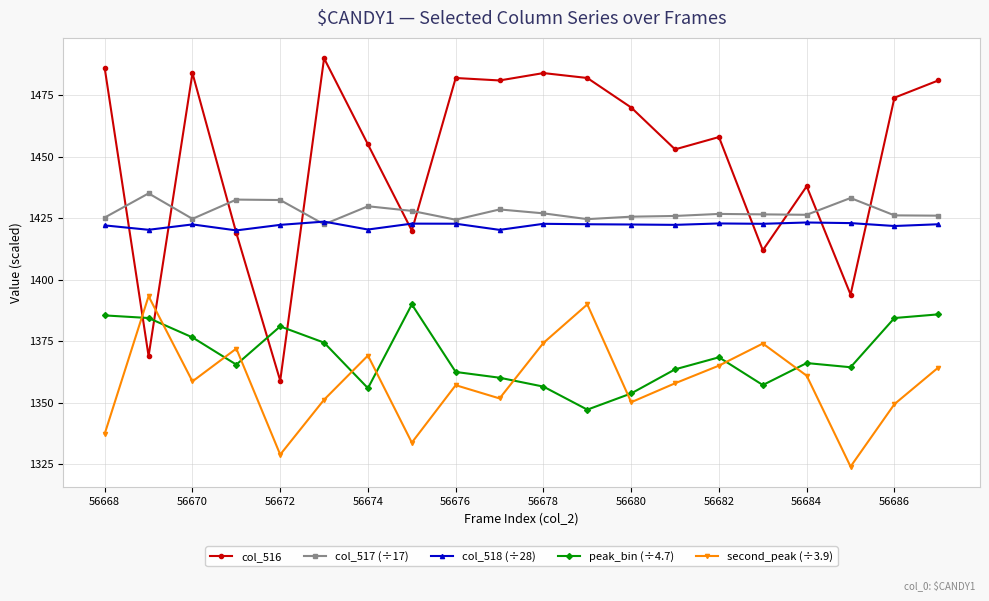

What is the smallest value displayed?

1324.1